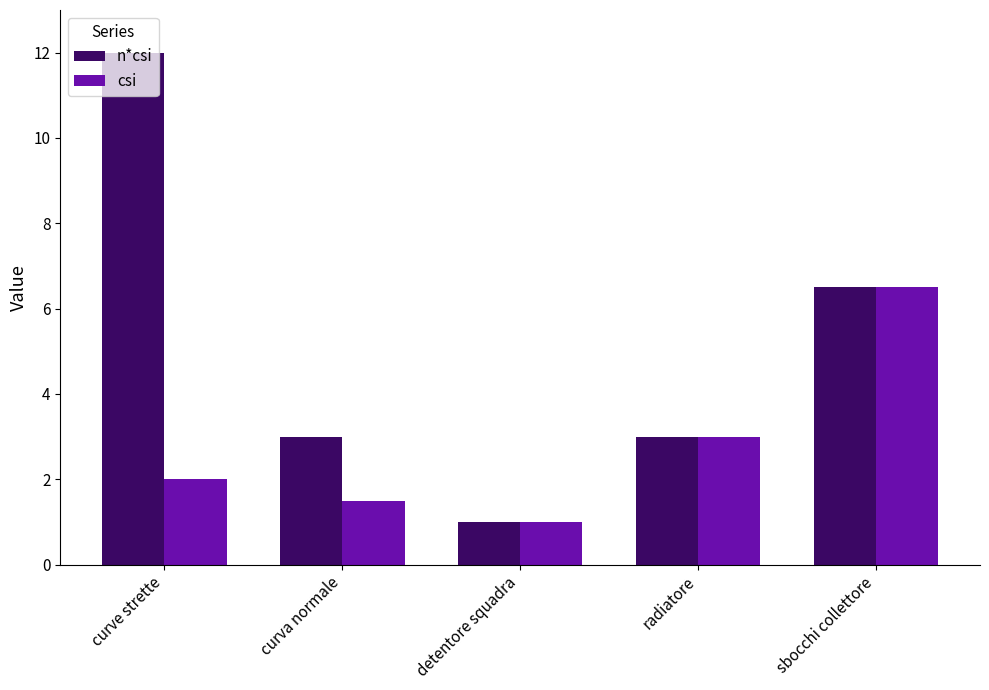

Are the bars horizontal?

No